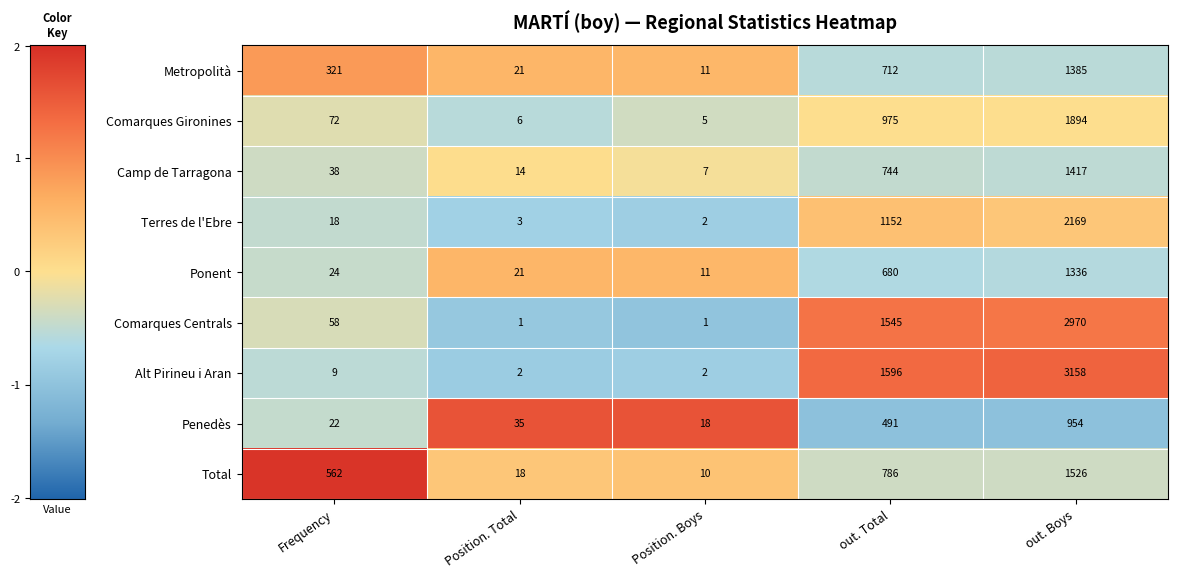

What is the difference between the second highest and second lowest values in the Comarques Centrals series?

1544